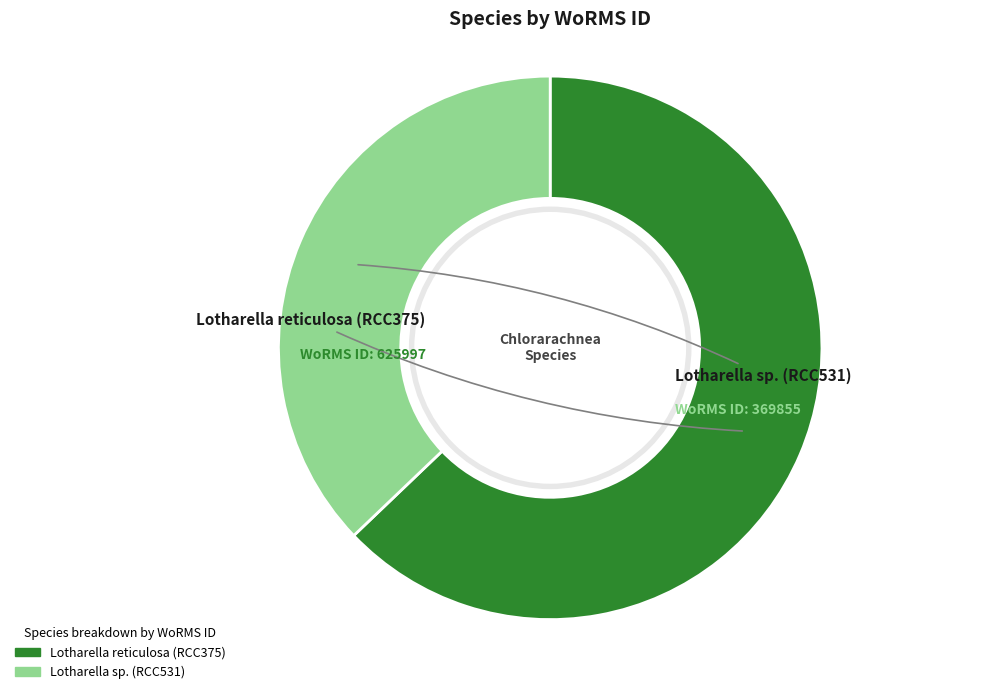

Which slice is the largest?

Lotharella reticulosa (RCC375)